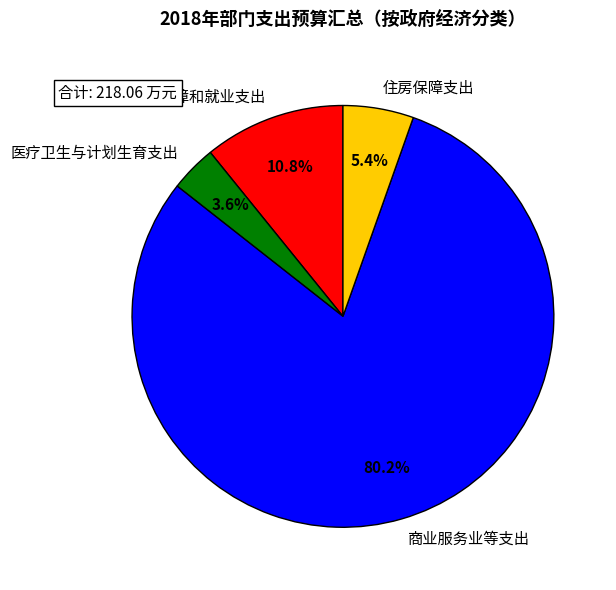

Is 社会保障和就业支出 the majority of the pie?

No